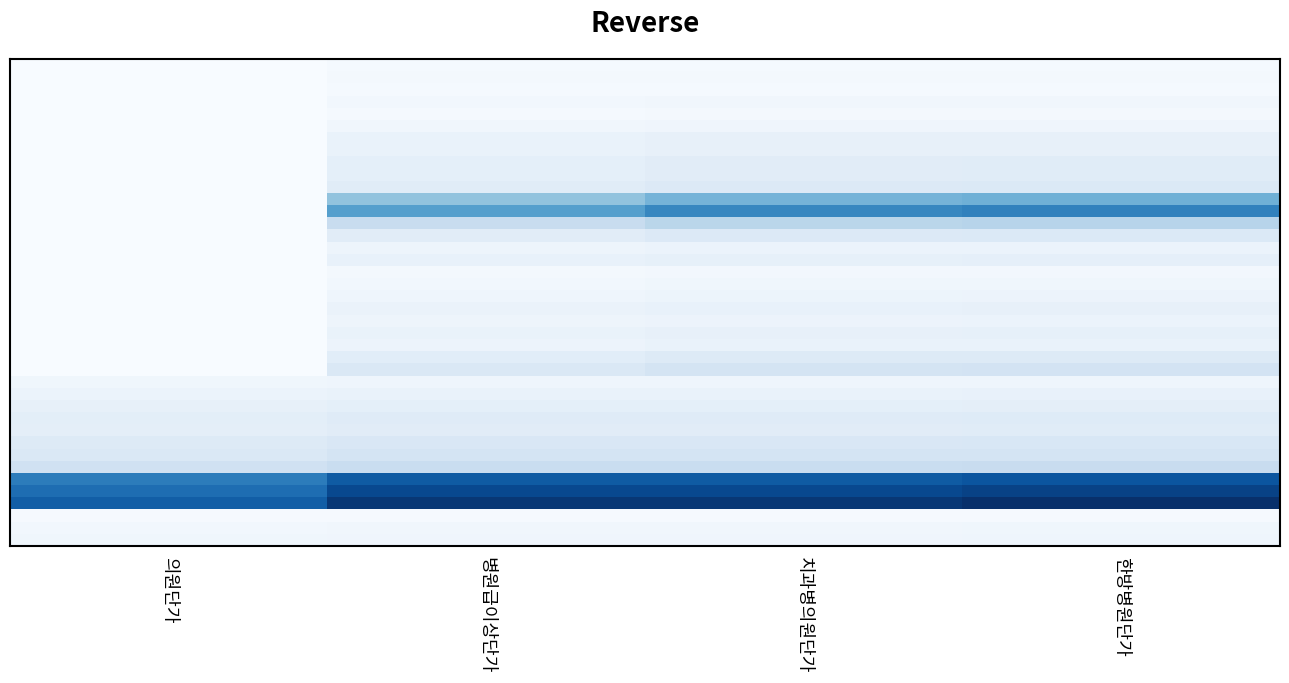

What is the maximum value shown in the chart?

251030